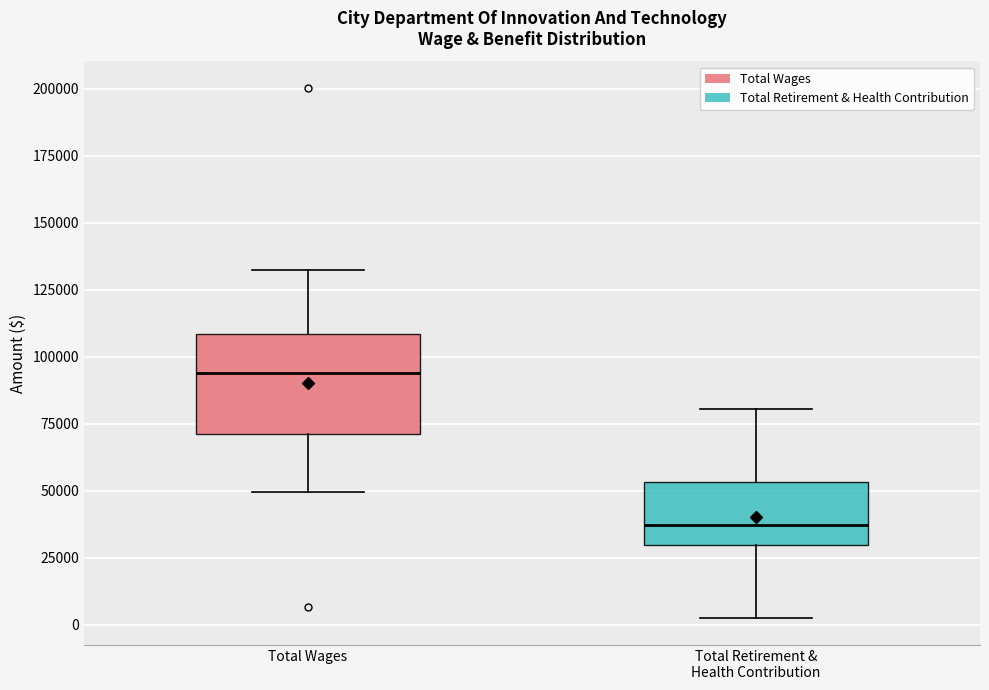

Which box's median line is the lowest?

Total Retirement & Health Contribution